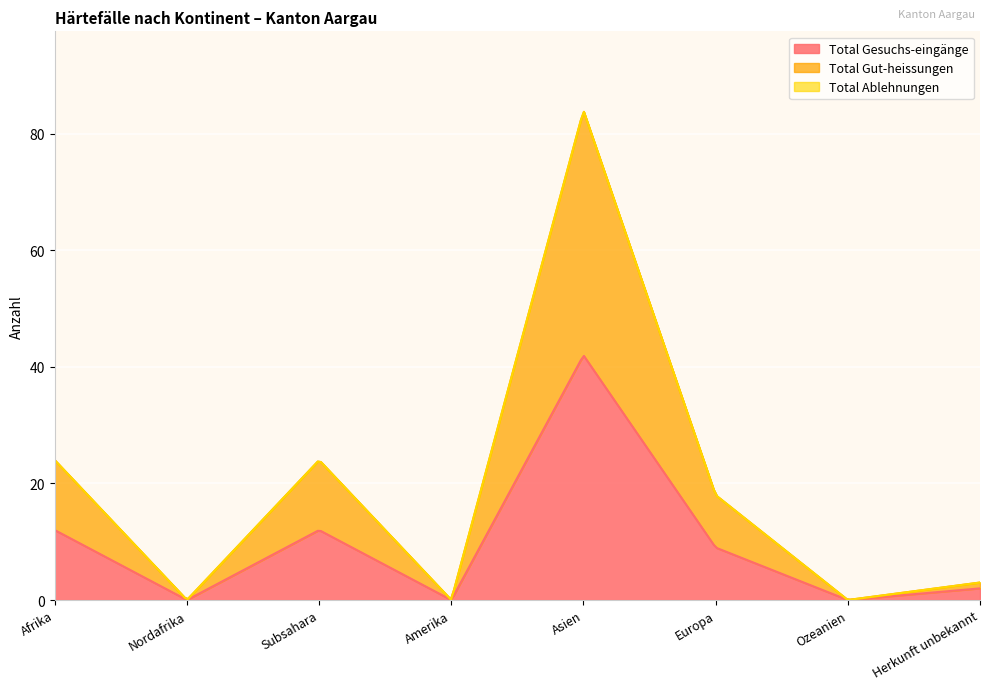

Which series changed the most between Afrika and Europa?

Total Gesuchs-eingänge